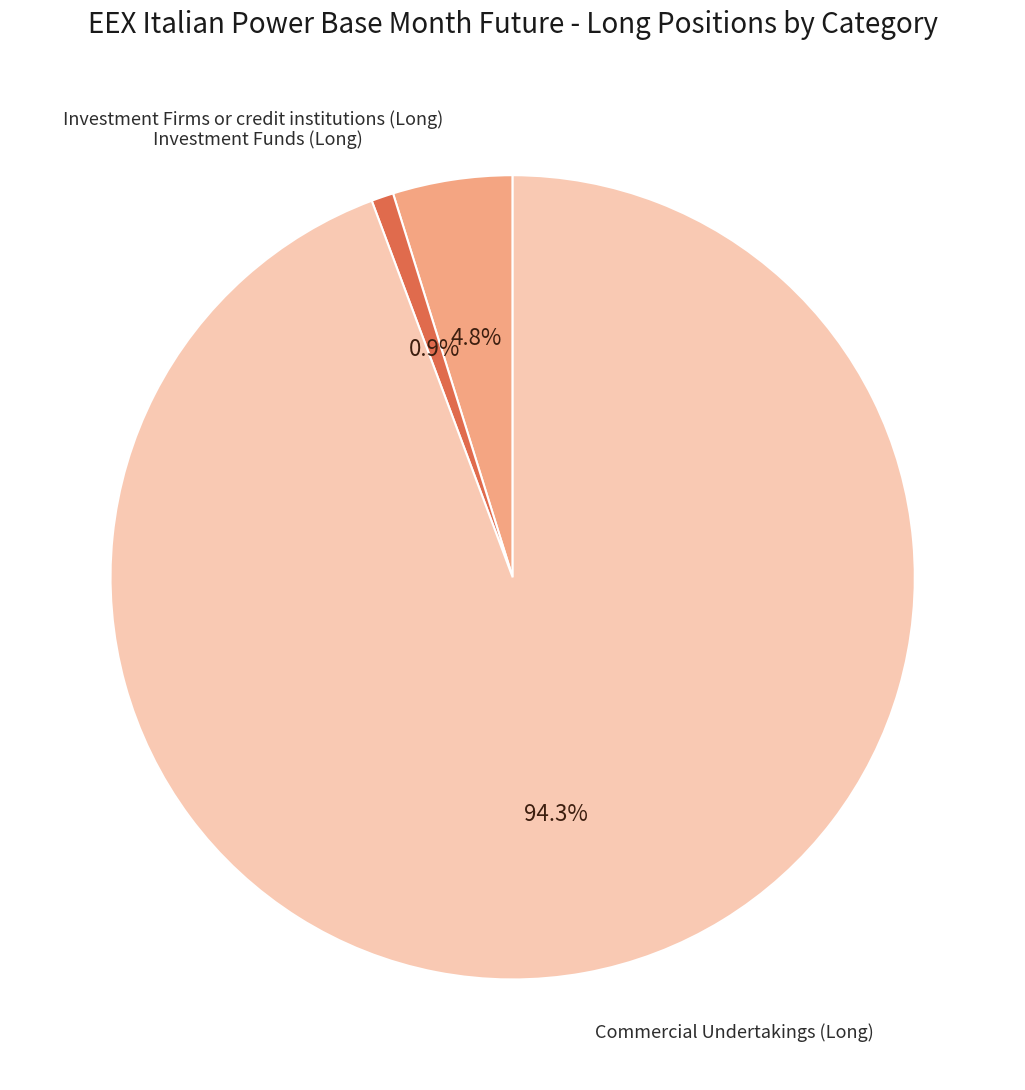

Does any single category account for the majority?

Yes